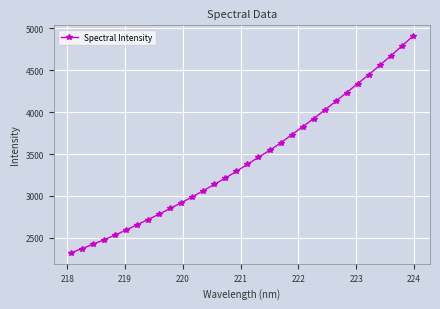

True or false: the data has more than 2 interior local peaks.

False